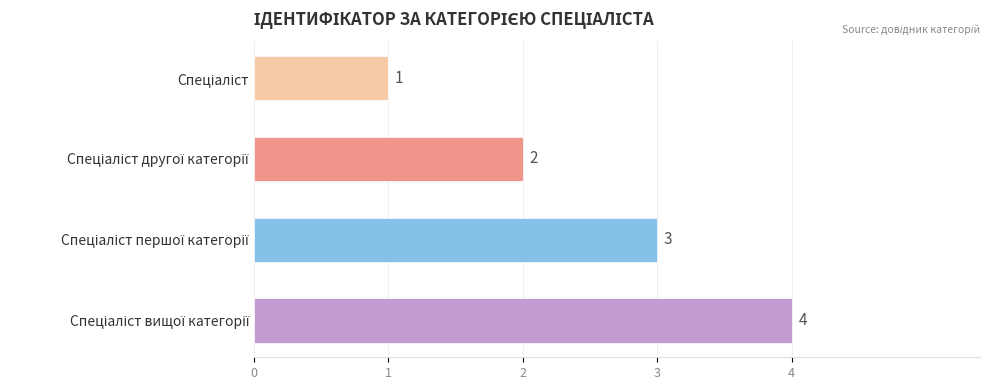

How many values are between 2 and 4?

3